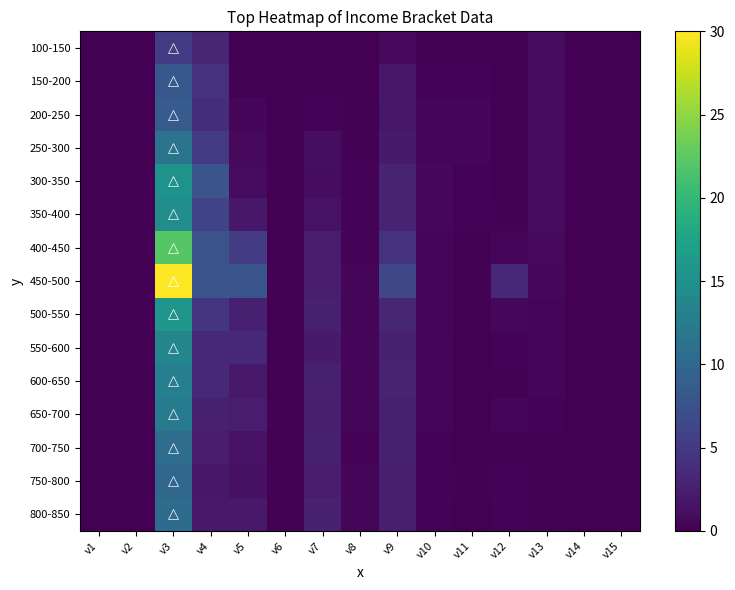

Reading left to right, transcribe all the data shown in this chart.

100-150: v1=0.0	v2=0.0	v3=5.4	v4=3.2	v5=0.1	v6=0.0	v7=0.2	v8=0.0	v9=0.7	v10=0.0	v11=0.0	v12=0.0	v13=1.0	v14=0.0	v15=0.0
150-200: v1=0.0	v2=0.0	v3=8.3	v4=4.2	v5=0.2	v6=0.0	v7=0.2	v8=0.1	v9=1.9	v10=0.2	v11=0.3	v12=0.0	v13=1.0	v14=0.0	v15=0.1
200-250: v1=0.0	v2=0.0	v3=8.6	v4=3.9	v5=0.4	v6=0.0	v7=0.3	v8=0.2	v9=1.8	v10=0.5	v11=0.4	v12=0.0	v13=1.0	v14=0.0	v15=0.1
250-300: v1=0.0	v2=0.0	v3=11.5	v4=5.1	v5=0.7	v6=0.0	v7=1.1	v8=0.2	v9=2.2	v10=0.5	v11=0.4	v12=0.0	v13=1.0	v14=0.0	v15=0.1
300-350: v1=0.0	v2=0.0	v3=15.4	v4=7.9	v5=0.9	v6=0.0	v7=1.1	v8=0.3	v9=3.0	v10=0.6	v11=0.3	v12=0.1	v13=1.0	v14=0.1	v15=0.1
350-400: v1=0.0	v2=0.0	v3=14.9	v4=6.1	v5=2.0	v6=0.0	v7=1.4	v8=0.3	v9=3.0	v10=0.7	v11=0.3	v12=0.1	v13=0.9	v14=0.0	v15=0.1
400-450: v1=0.0	v2=0.1	v3=22.0	v4=7.7	v5=5.2	v6=0.0	v7=2.4	v8=0.3	v9=4.4	v10=0.6	v11=0.2	v12=0.4	v13=0.8	v14=0.1	v15=0.1
450-500: v1=0.0	v2=0.1	v3=30.0	v4=7.9	v5=7.8	v6=0.0	v7=2.4	v8=0.4	v9=6.4	v10=0.5	v11=0.2	v12=3.4	v13=0.6	v14=0.1	v15=0.1
500-550: v1=0.0	v2=0.0	v3=15.6	v4=4.5	v5=2.7	v6=0.1	v7=2.6	v8=0.4	v9=3.3	v10=0.5	v11=0.2	v12=0.7	v13=0.6	v14=0.1	v15=0.1
550-600: v1=0.0	v2=0.0	v3=13.7	v4=3.3	v5=3.4	v6=0.1	v7=2.2	v8=0.4	v9=2.8	v10=0.4	v11=0.1	v12=0.3	v13=0.4	v14=0.1	v15=0.1
600-650: v1=0.0	v2=0.0	v3=13.0	v4=3.3	v5=2.0	v6=0.1	v7=2.7	v8=0.5	v9=2.9	v10=0.5	v11=0.1	v12=0.2	v13=0.4	v14=0.0	v15=0.1
650-700: v1=0.0	v2=0.0	v3=12.2	v4=2.6	v5=2.4	v6=0.2	v7=2.5	v8=0.4	v9=2.7	v10=0.5	v11=0.1	v12=0.4	v13=0.2	v14=0.1	v15=0.1
700-750: v1=0.0	v2=0.0	v3=10.7	v4=2.5	v5=1.5	v6=0.1	v7=2.7	v8=0.3	v9=2.7	v10=0.3	v11=0.1	v12=0.2	v13=0.2	v14=0.1	v15=0.0
750-800: v1=0.0	v2=0.0	v3=9.9	v4=2.0	v5=1.4	v6=0.1	v7=2.3	v8=0.4	v9=2.5	v10=0.3	v11=0.2	v12=0.3	v13=0.2	v14=0.1	v15=0.1
800-850: v1=0.0	v2=0.0	v3=10.6	v4=2.0	v5=2.0	v6=0.2	v7=2.7	v8=0.4	v9=2.5	v10=0.2	v11=0.0	v12=0.3	v13=0.1	v14=0.1	v15=0.0